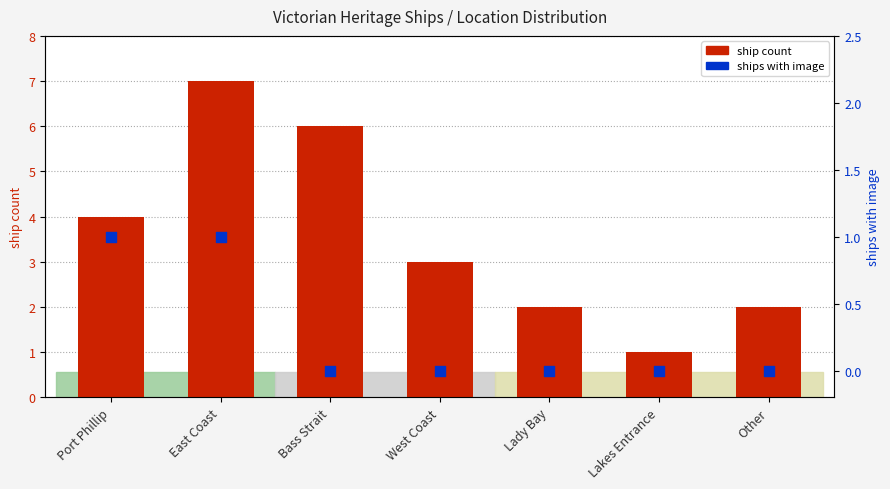

Which series contains the lowest Y value?

has image